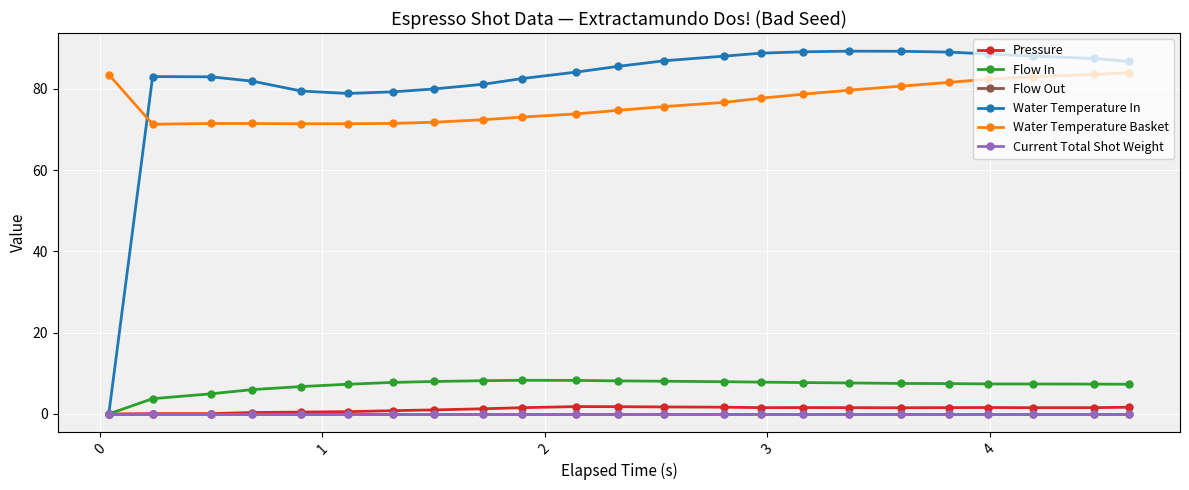

Does the chart have visible grid lines?

Yes